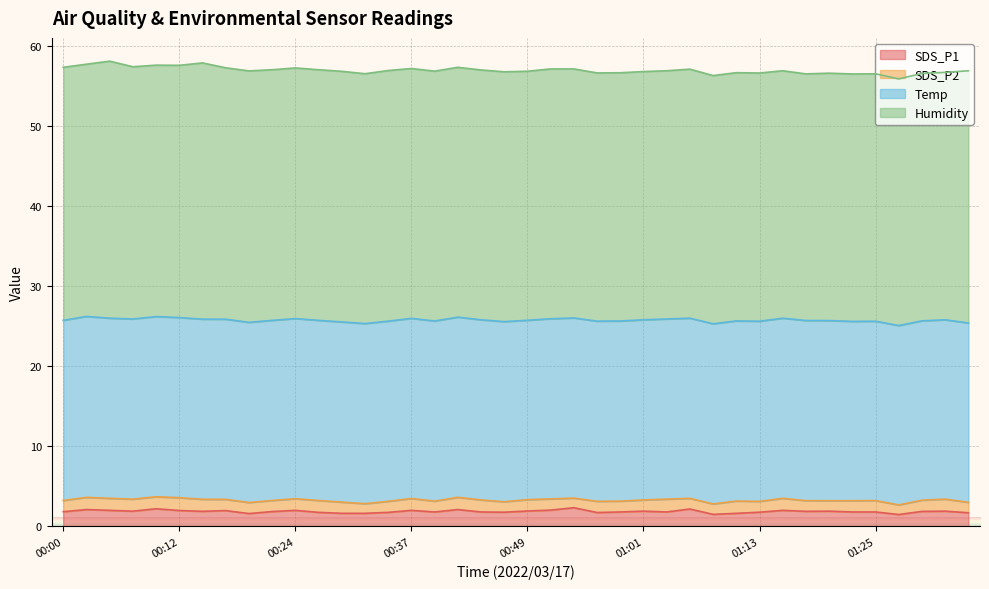

Reading right to left, list all the values displayed in this chart.

SDS_P1: 1.7	1.9	1.9	1.5	1.8	1.8	1.9	1.9	2.0	1.8	1.6	1.5	2.2	1.8	1.9	1.8	1.7	2.3	2.0	1.9	1.8	1.8	2.1	1.8	2.0	1.8	1.6	1.6	1.8	2.0	1.9	1.6	2.0	1.9	2.0	2.2	1.9	2.0	2.1	1.8
SDS_P2: 1.3	1.5	1.4	1.2	1.4	1.4	1.3	1.3	1.5	1.4	1.5	1.3	1.3	1.6	1.4	1.4	1.4	1.2	1.4	1.4	1.3	1.5	1.5	1.4	1.5	1.4	1.2	1.4	1.5	1.4	1.4	1.4	1.4	1.5	1.6	1.5	1.5	1.5	1.5	1.4
Temp: 22.4	22.4	22.4	22.4	22.4	22.4	22.5	22.5	22.5	22.5	22.5	22.5	22.5	22.5	22.5	22.5	22.5	22.5	22.5	22.4	22.5	22.5	22.5	22.5	22.5	22.5	22.5	22.5	22.5	22.5	22.5	22.5	22.5	22.5	22.5	22.5	22.5	22.5	22.6	22.5
Humidity: 31.5	30.9	30.9	30.8	30.9	30.9	30.9	30.8	30.9	31.0	31.0	31.0	31.1	31.0	31.0	31.0	31.0	31.1	31.2	31.1	31.2	31.2	31.2	31.2	31.2	31.3	31.2	31.3	31.3	31.3	31.3	31.4	31.4	32.0	31.5	31.4	31.5	32.1	31.5	31.6